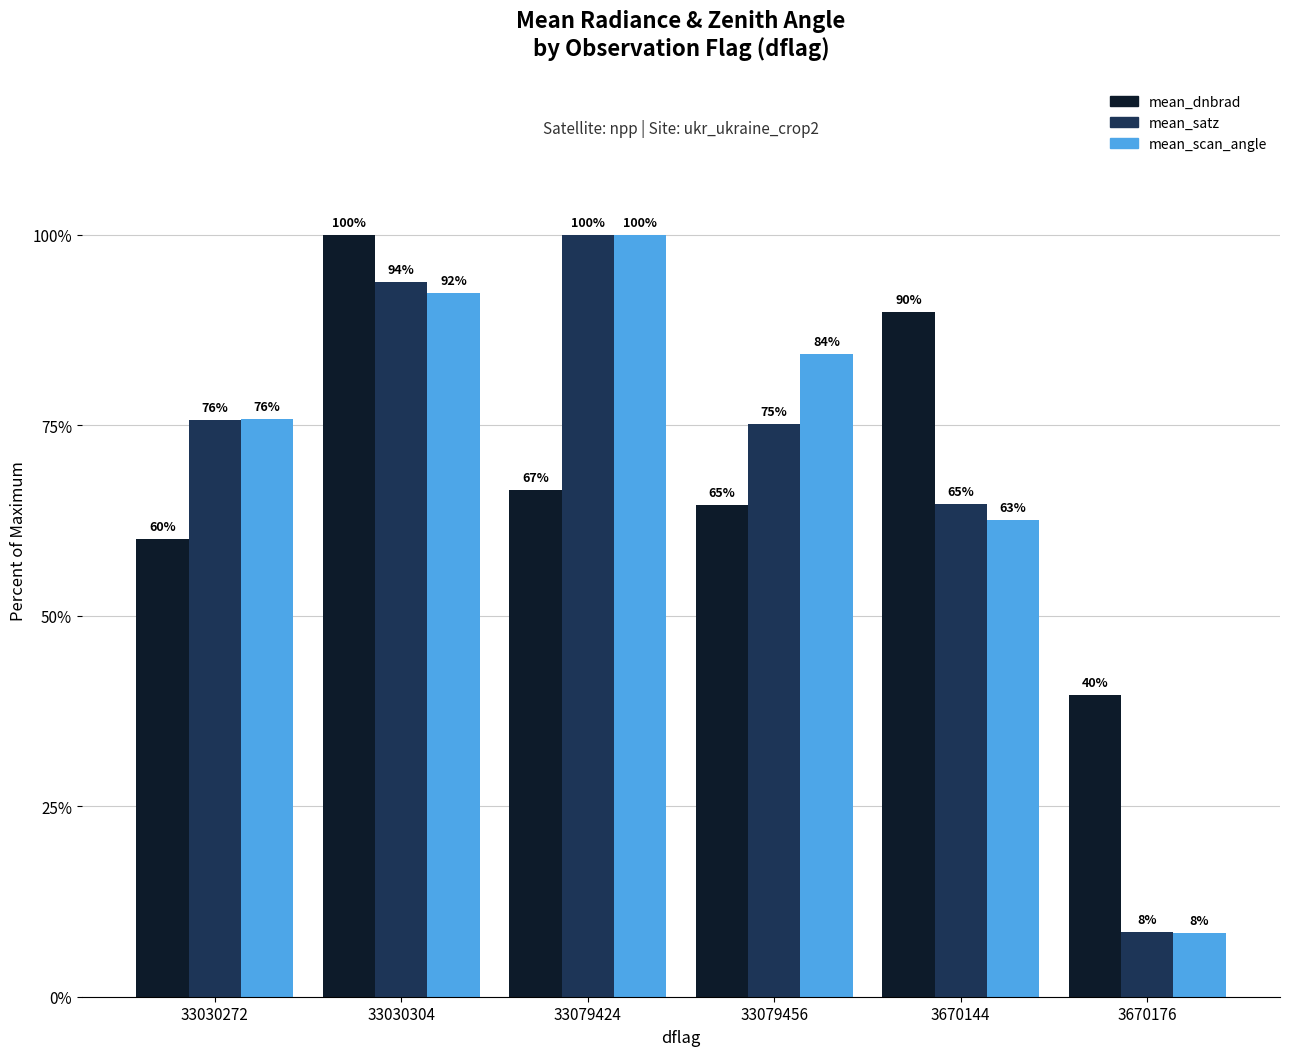

The value of mean_satz at 33079424 is 100.0. True or false?

True